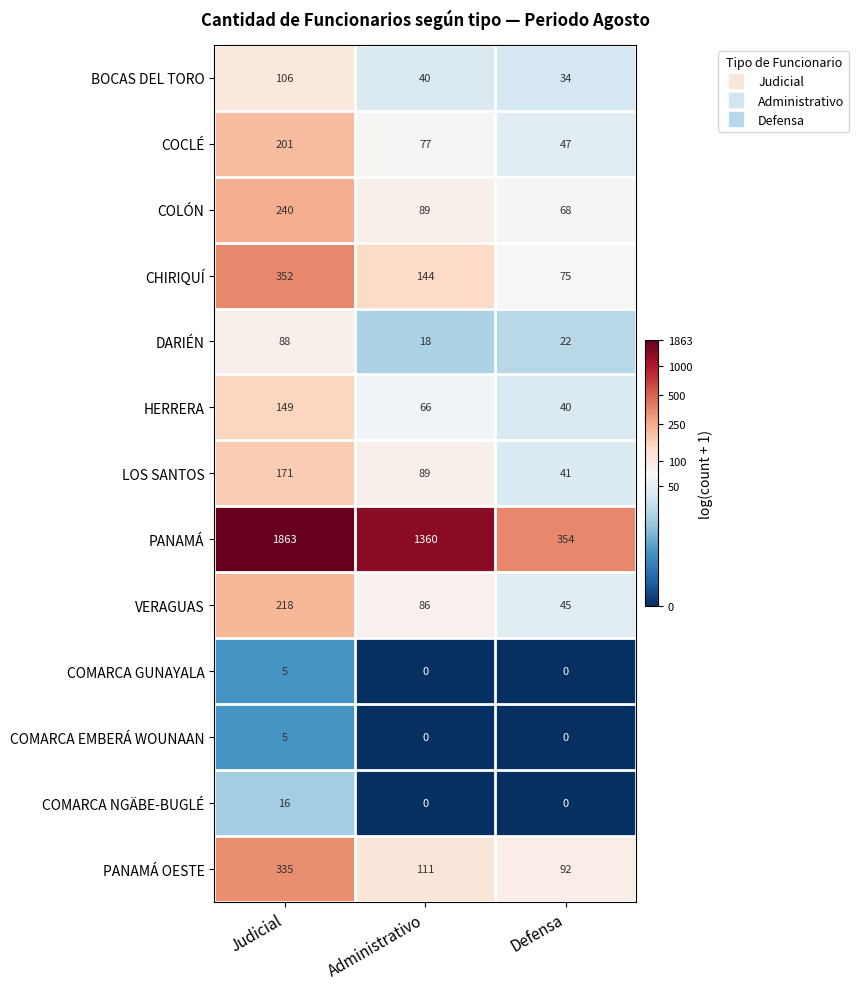

What is the greatest value displayed?

1863